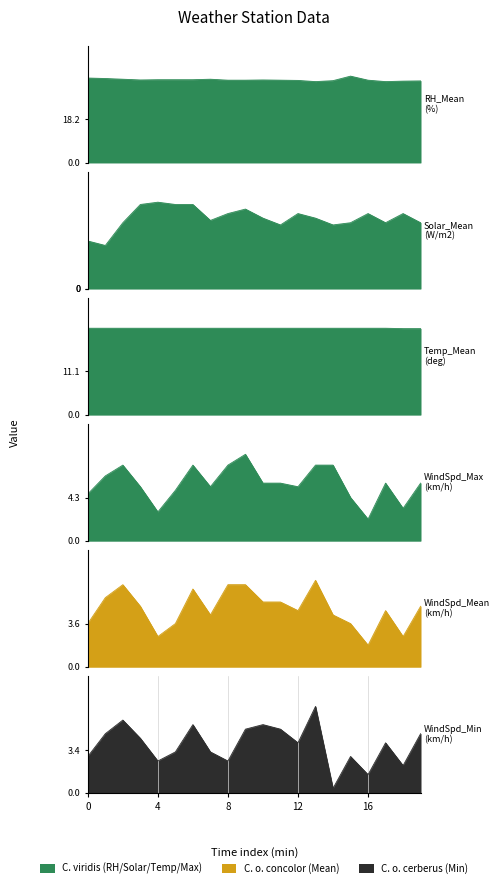

What is the sum of the WindSpd_Min (km/h) values at 11 and 15?

7.9